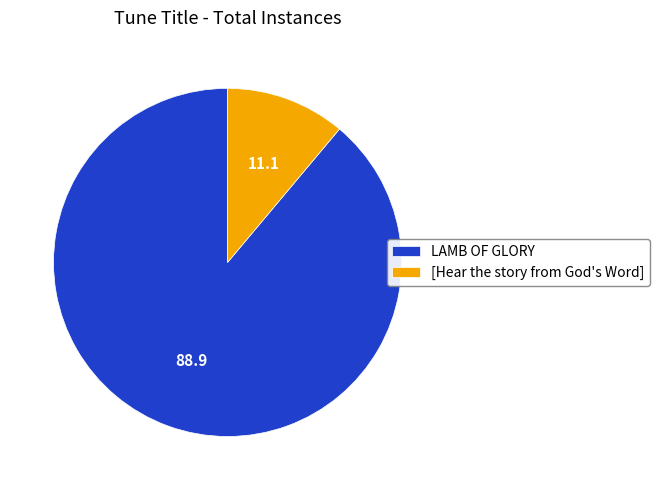

Between [Hear the story from God's Word] and LAMB OF GLORY, which is larger?

LAMB OF GLORY